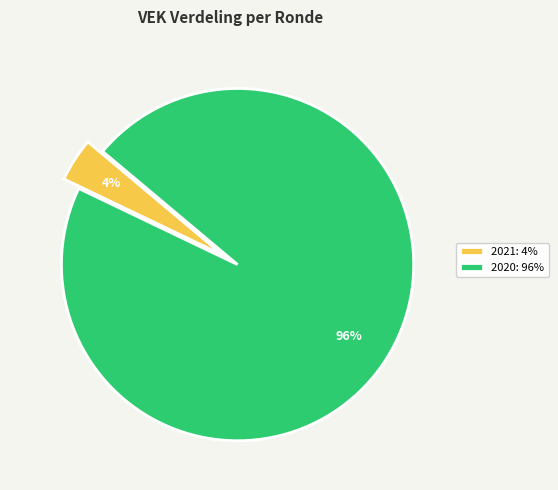

Which category has the smallest portion of the pie?

2021: 4%